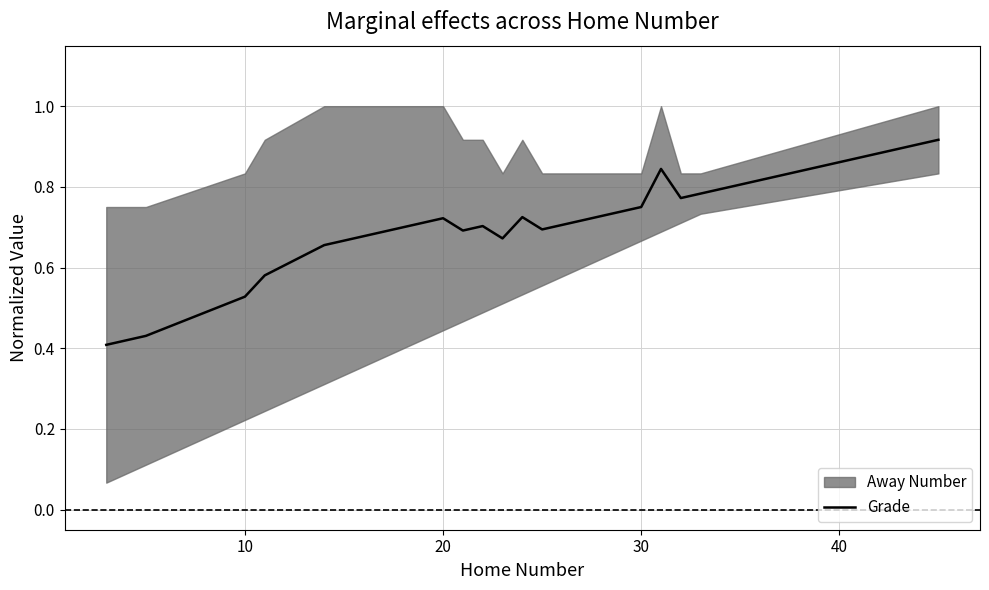

How many data points does each series have?

16